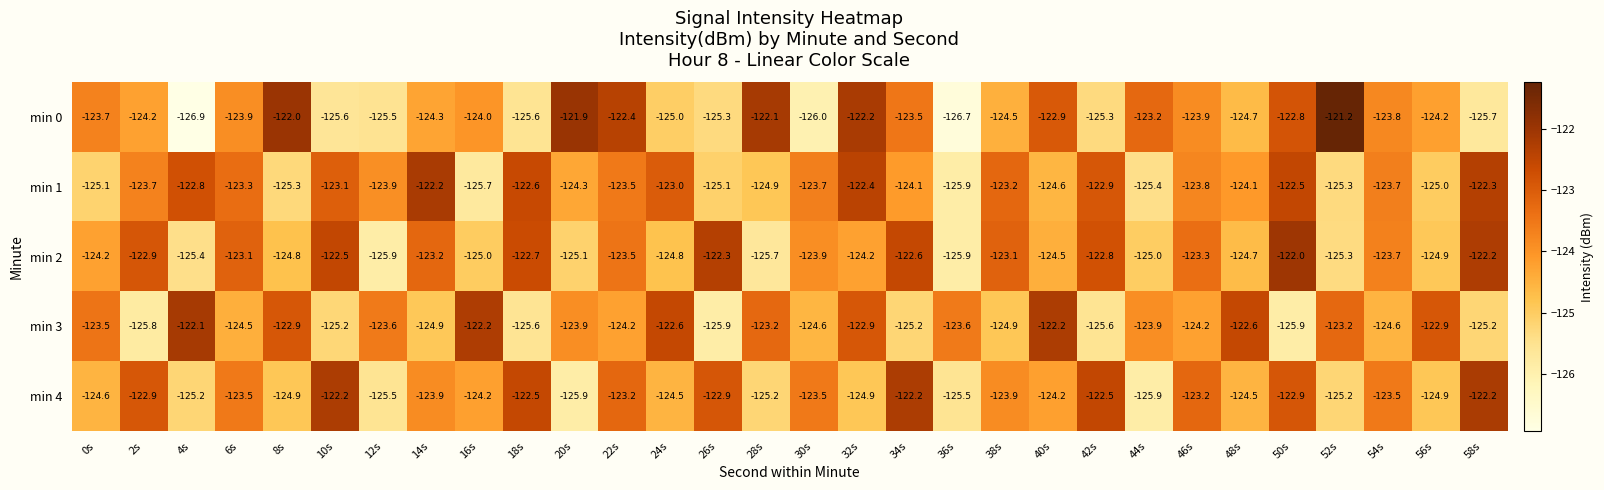

Rank the series at 20s from highest to lowest value.

min 0, min 3, min 1, min 2, min 4